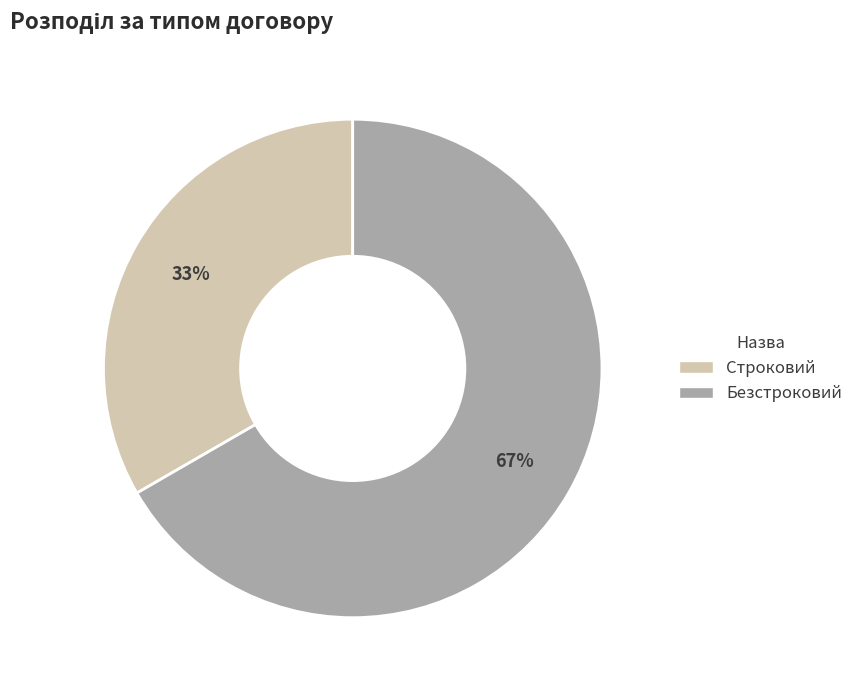

Do Безстроковий and Строковий together represent more than half of the pie?

Yes